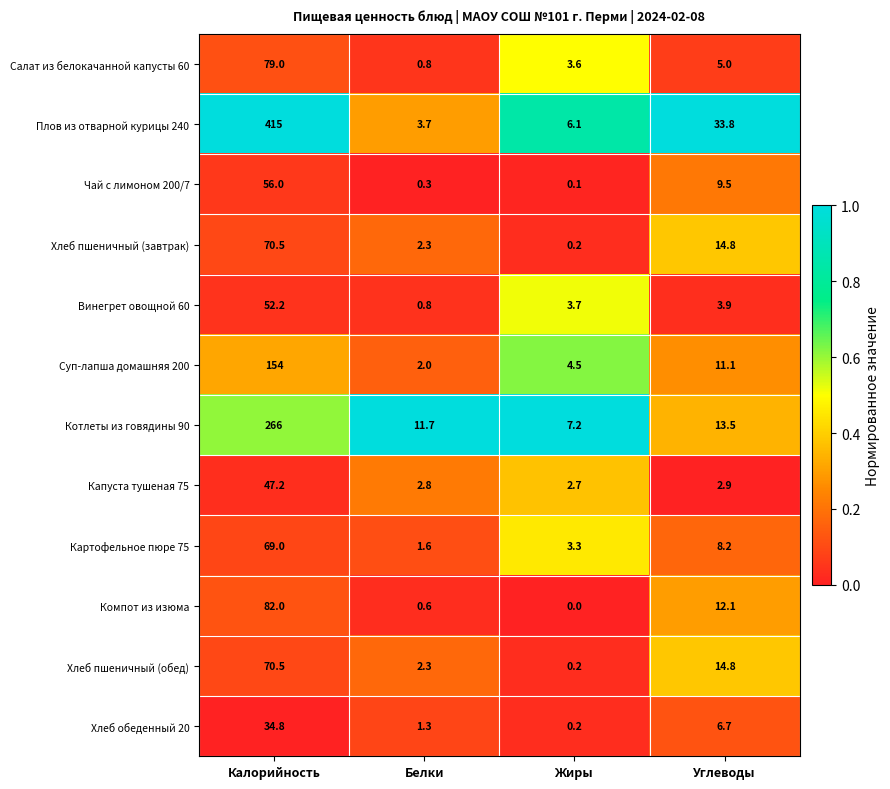

What is the spread (max minus min) of values at Белки?

11.4